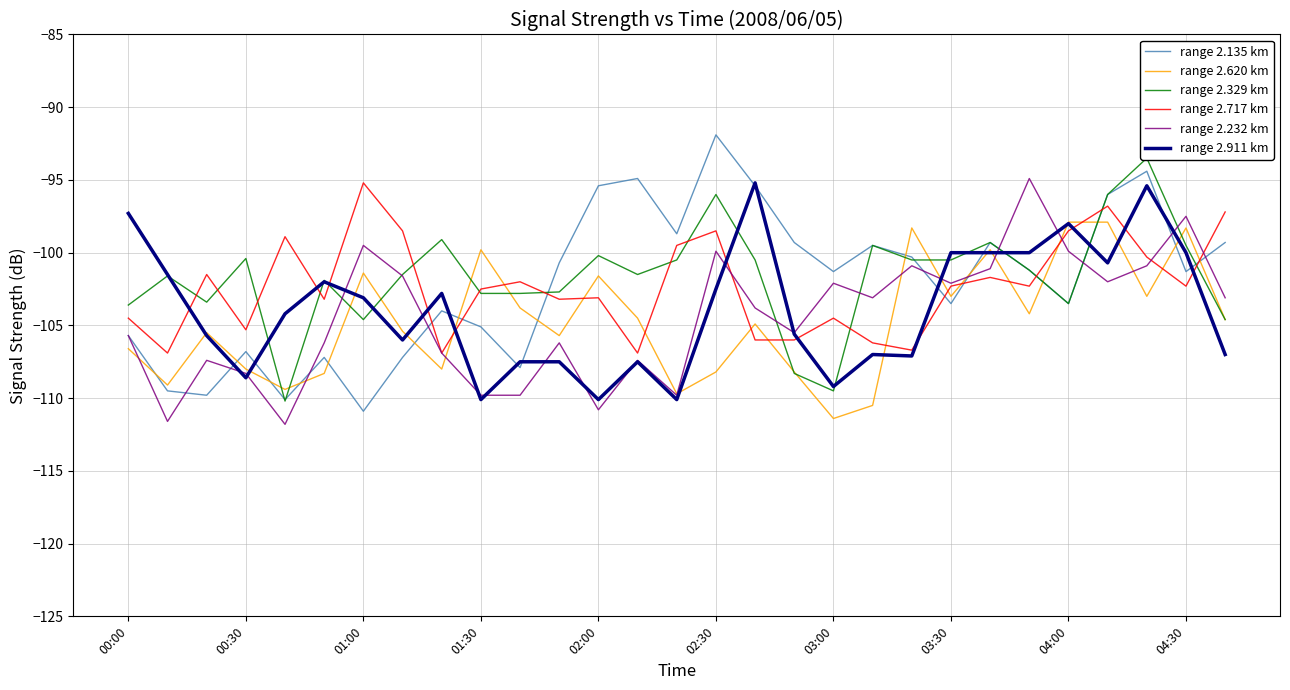

What is the difference between the second highest and second lowest values in the range 2.232 km series?

14.1